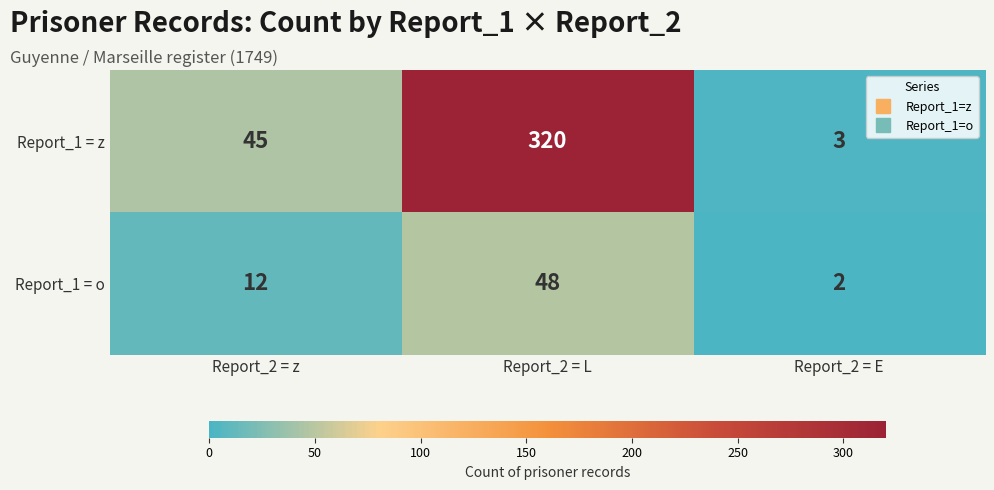

Count the number of data series in this chart.

2